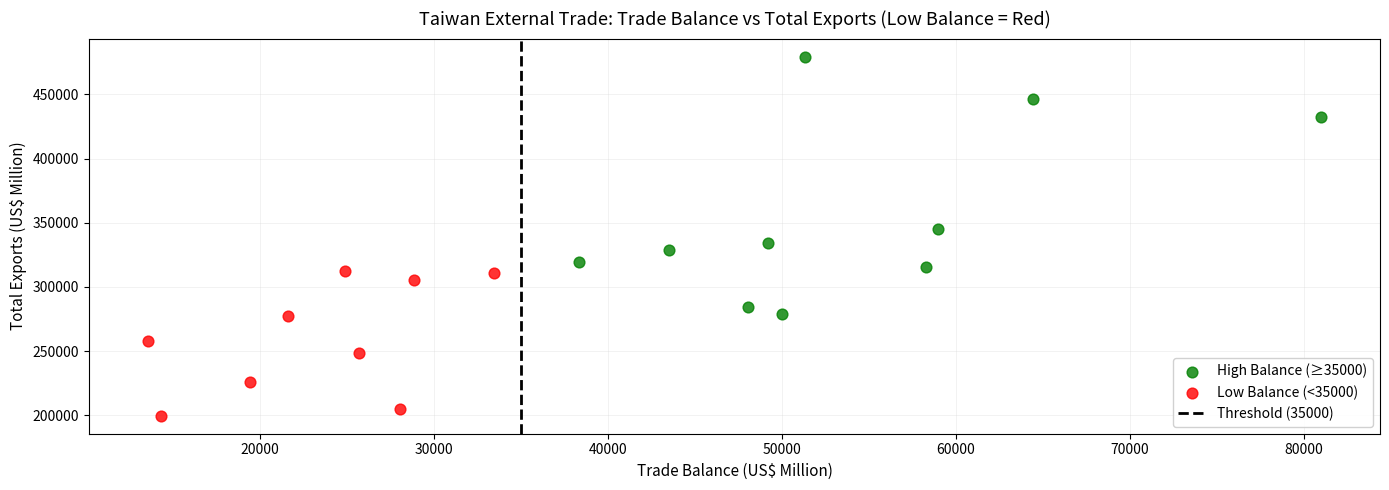

Which series has the largest Y range (max minus min)?

High Balance (≥35000)